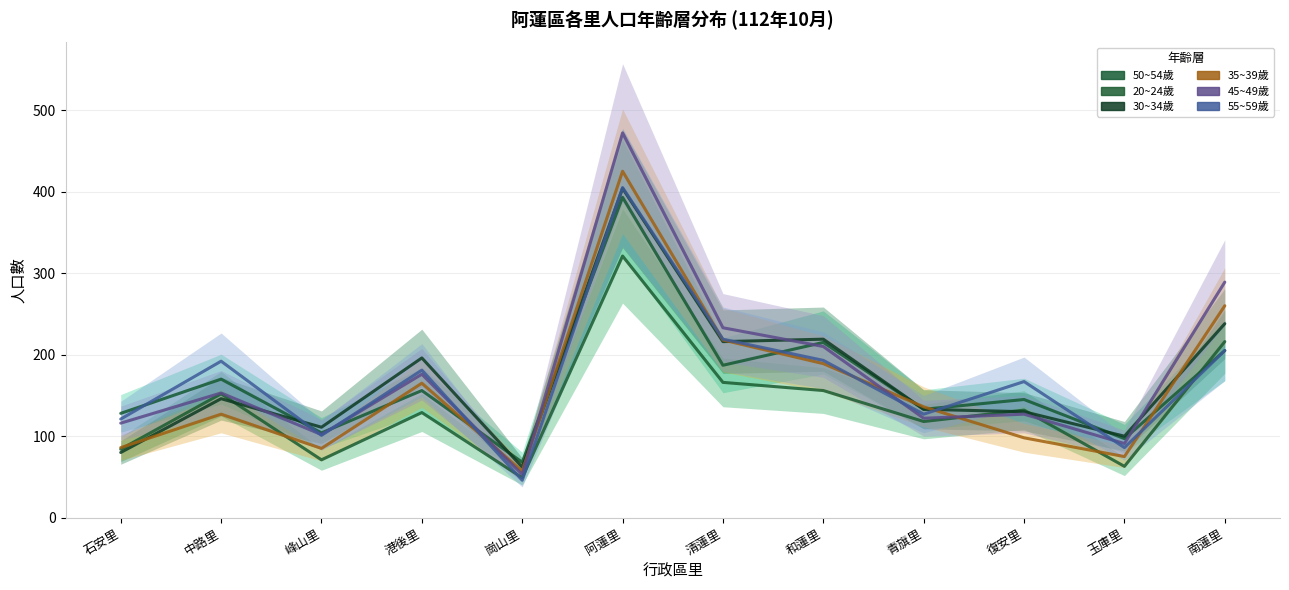

What is the maximum value shown in the chart?

472